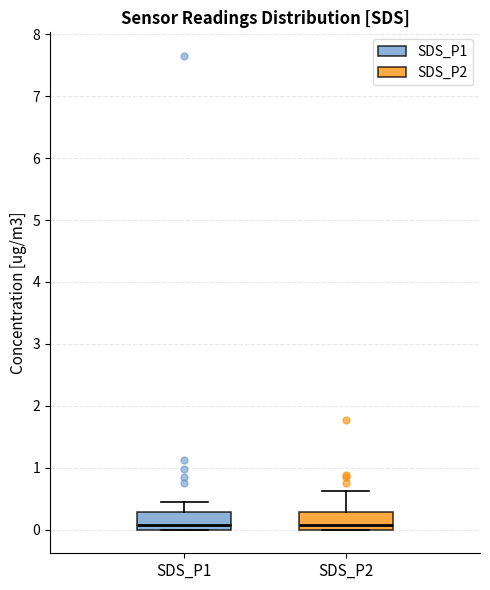

Reading left to right, transcribe this box plot: for each box, give where its median line is, the range the box spans, and where its two whiskers end, as read against the y-axis. The values are not printed on the chart, so give them approximately, as read against the axis.

SDS_P1: median 0.1, box 0.0 to 0.3, whiskers 0.0 to 0.5
SDS_P2: median 0.1, box 0.0 to 0.3, whiskers 0.0 to 0.6